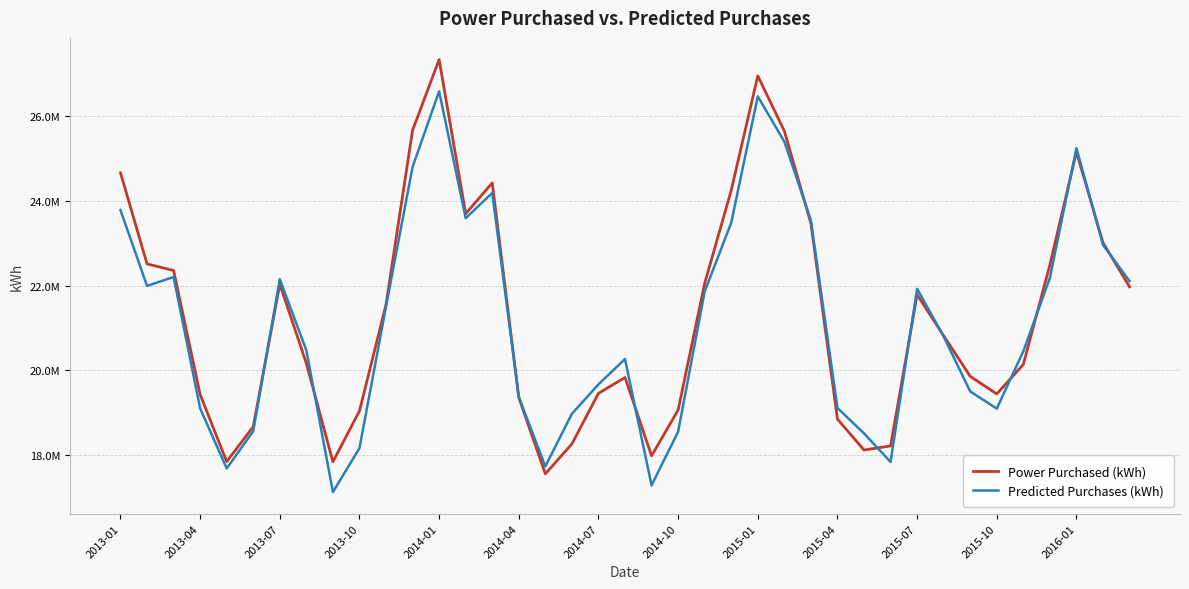

Is this an area chart (filled region under the line)?

No